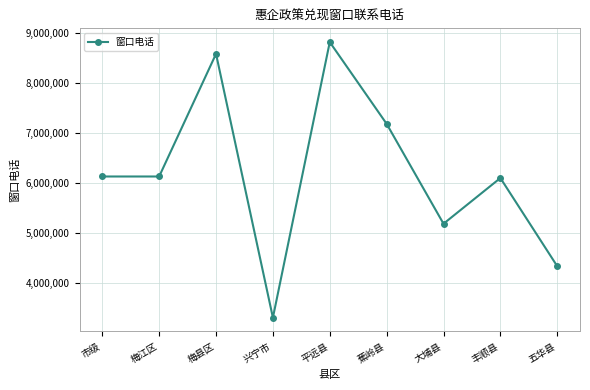

What is the minimum value shown in the chart?

3310301